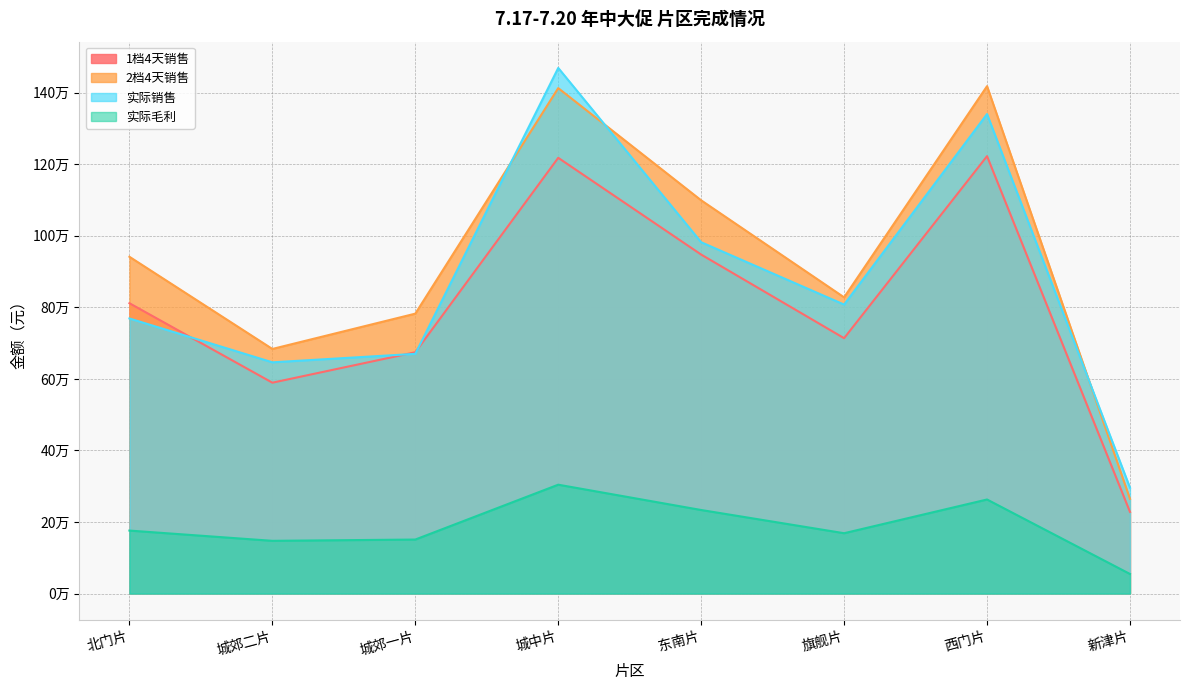

List the series in order of their peak value, lowest first.

实际毛利, 1档4天销售, 2档4天销售, 实际销售